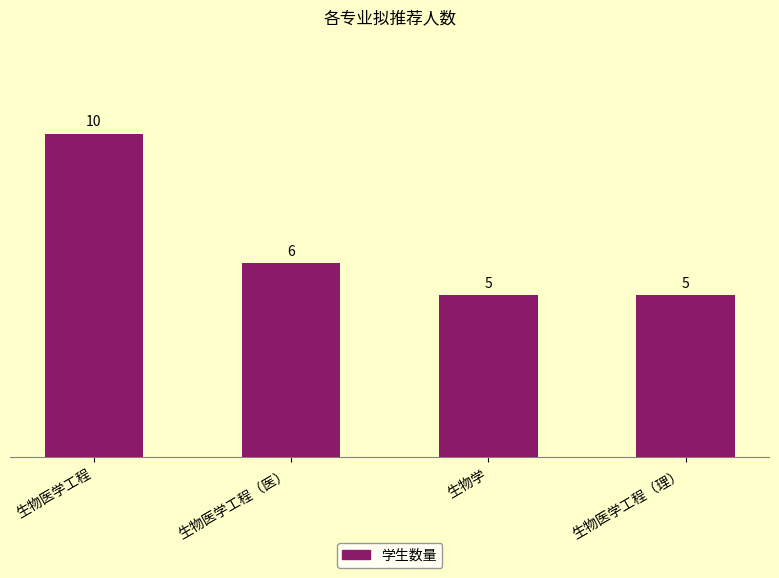

Is it true that the value at 生物学 is 5?

True